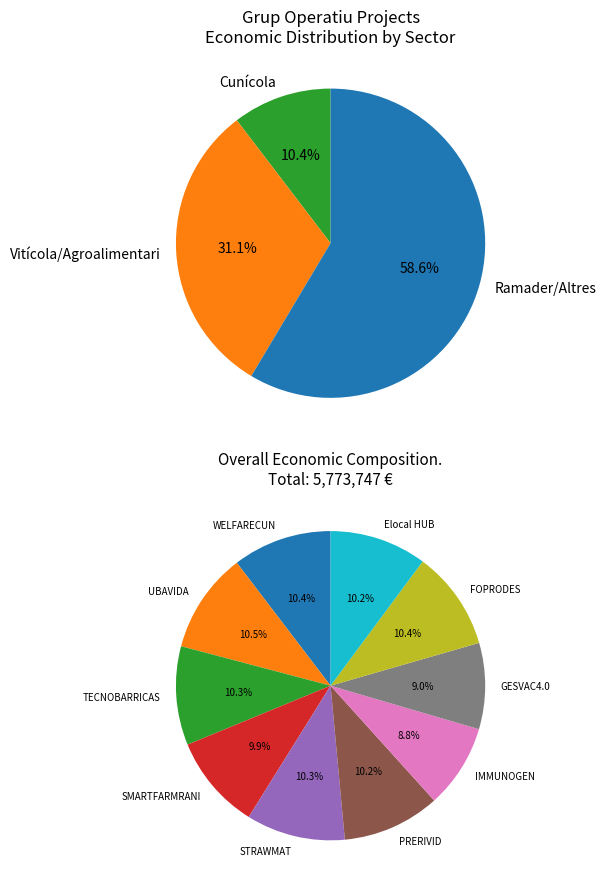

What is the largest slice in the pie chart?

UBAVIDA